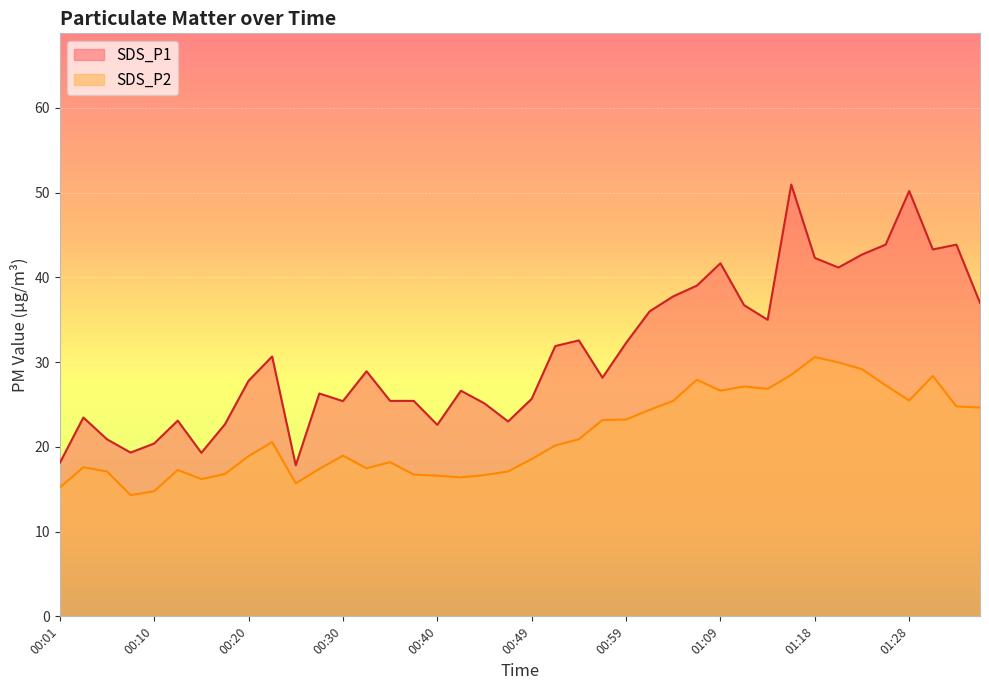

At which label is SDS_P1 closest to 34?

01:14